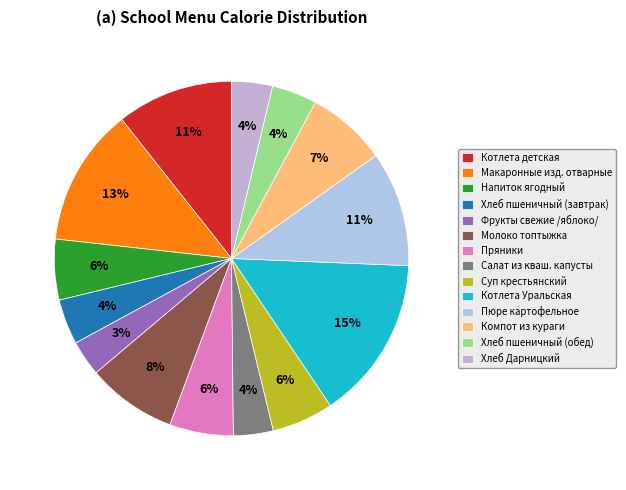

Is it true that Молоко топтыжка is 21% of the pie?

False